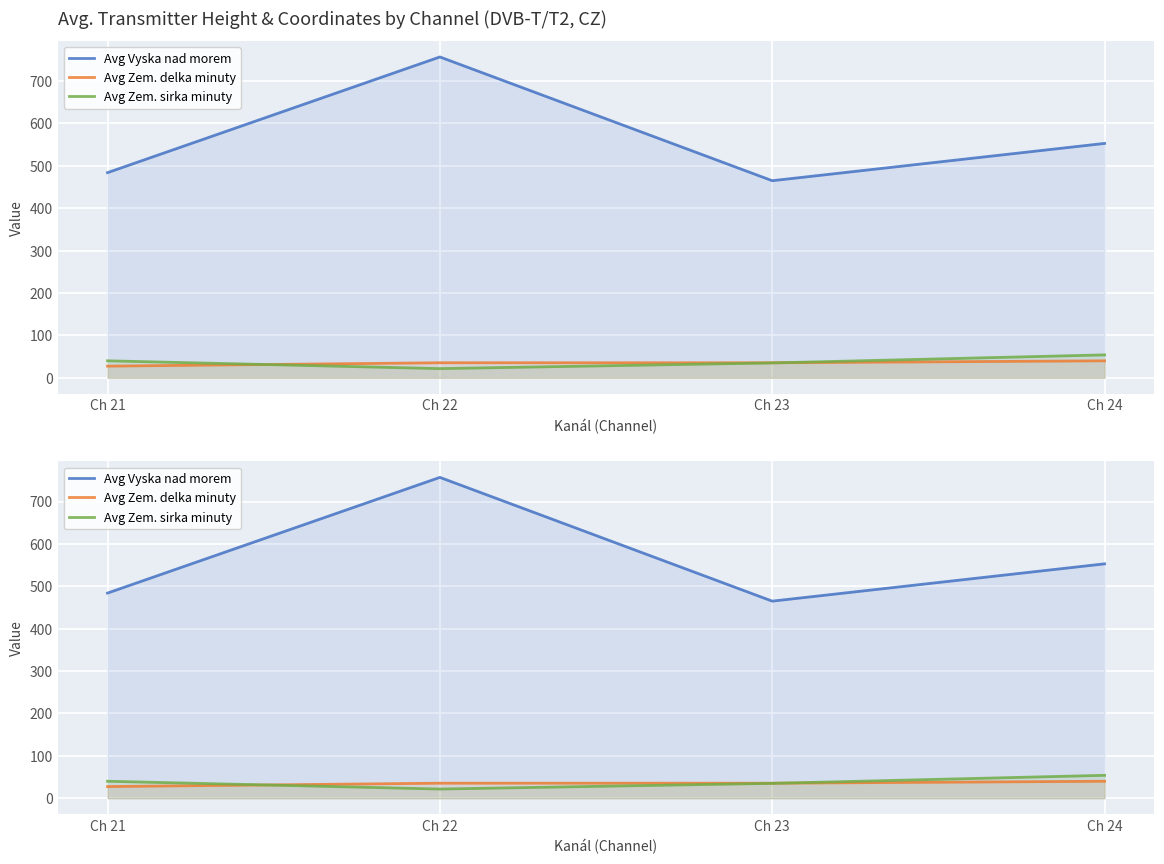

True or false: Avg Zem. sirka minuty and Avg Vyska nad morem cross at least once.

False